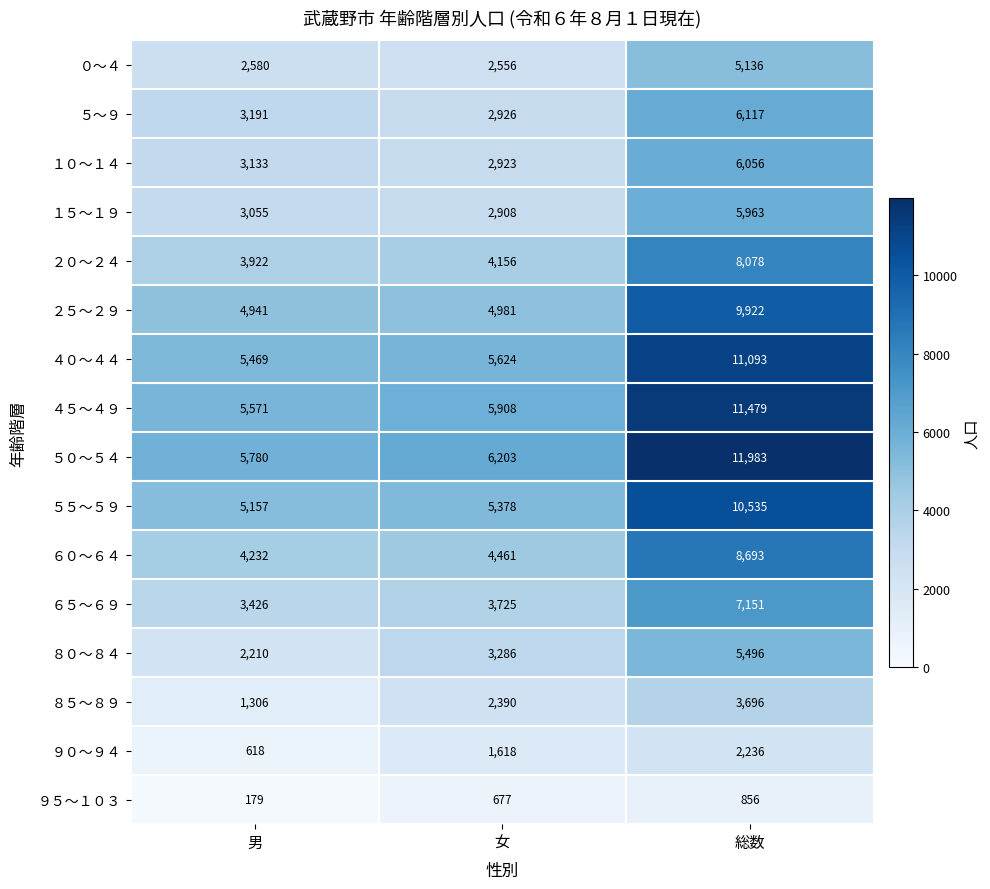

Count the ９５～１０３ values in the range 179 to 856.

3